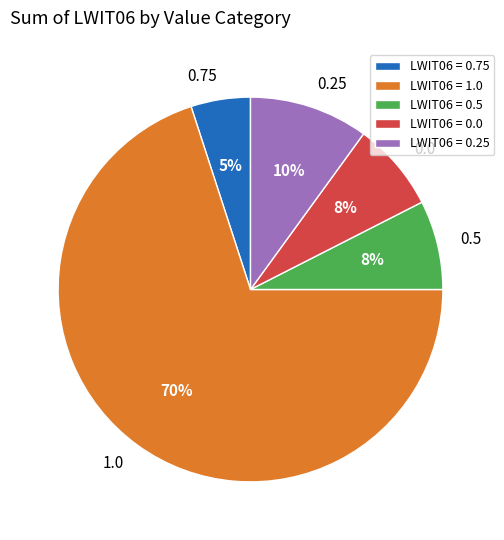

Does 1.0 account for over 50% of the chart?

Yes